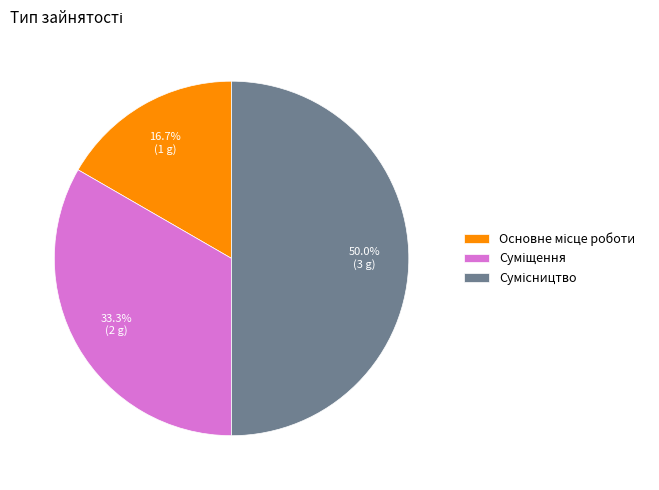

How many slices are in this pie chart?

3